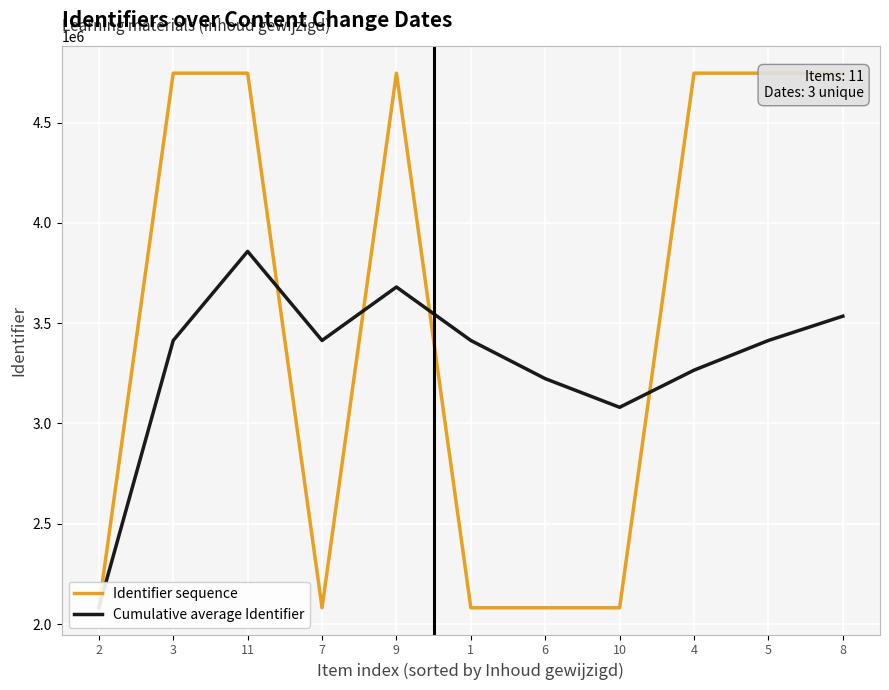

What is the label of the 9th point from the right?

11